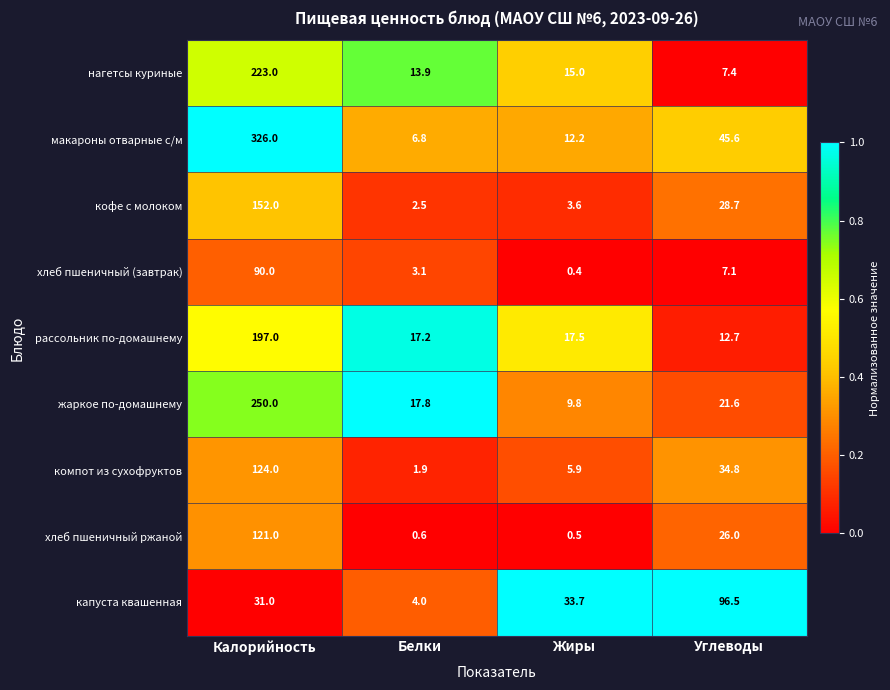

The хлеб пшеничный (завтрак) series shows 90.0 at Калорийность. True or false?

True